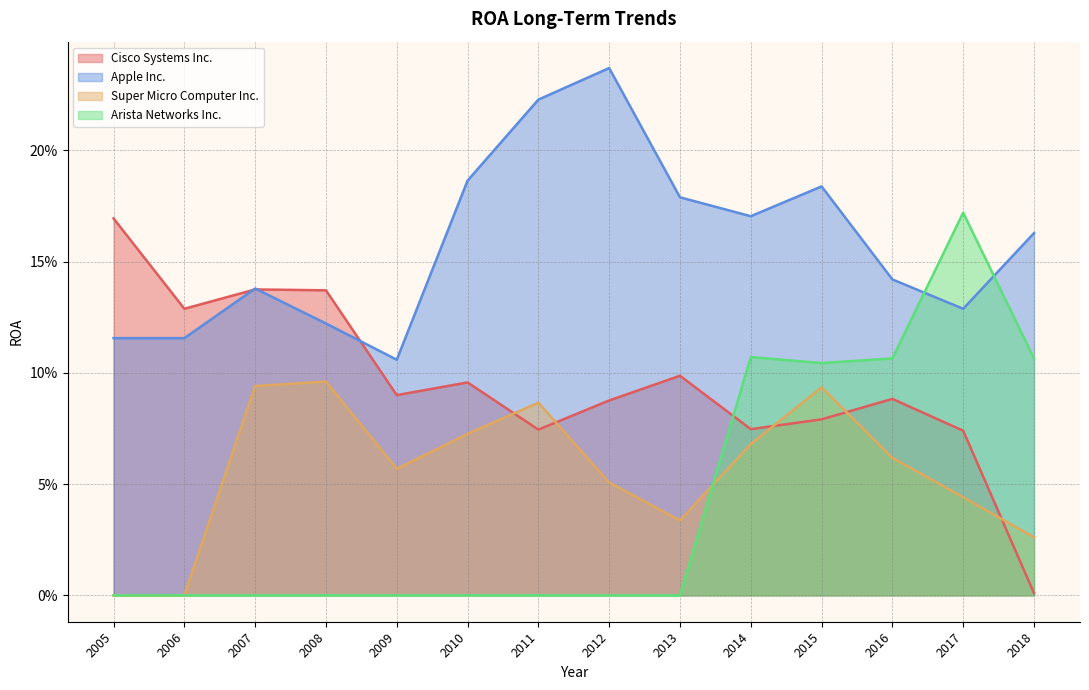

Reading left to right, list all the values displayed in this chart.

Cisco Systems Inc.: 2005=0.2	2006=0.1	2007=0.1	2008=0.1	2009=0.1	2010=0.1	2011=0.1	2012=0.1	2013=0.1	2014=0.1	2015=0.1	2016=0.1	2017=0.1	2018=0.0
Apple Inc.: 2005=0.1	2006=0.1	2007=0.1	2008=0.1	2009=0.1	2010=0.2	2011=0.2	2012=0.2	2013=0.2	2014=0.2	2015=0.2	2016=0.1	2017=0.1	2018=0.2
Super Micro Computer Inc.: 2005=0.0	2006=0.0	2007=0.1	2008=0.1	2009=0.1	2010=0.1	2011=0.1	2012=0.1	2013=0.0	2014=0.1	2015=0.1	2016=0.1	2017=0.0	2018=0.0
Arista Networks Inc.: 2005=0.0	2006=0.0	2007=0.0	2008=0.0	2009=0.0	2010=0.0	2011=0.0	2012=0.0	2013=0.0	2014=0.1	2015=0.1	2016=0.1	2017=0.2	2018=0.1